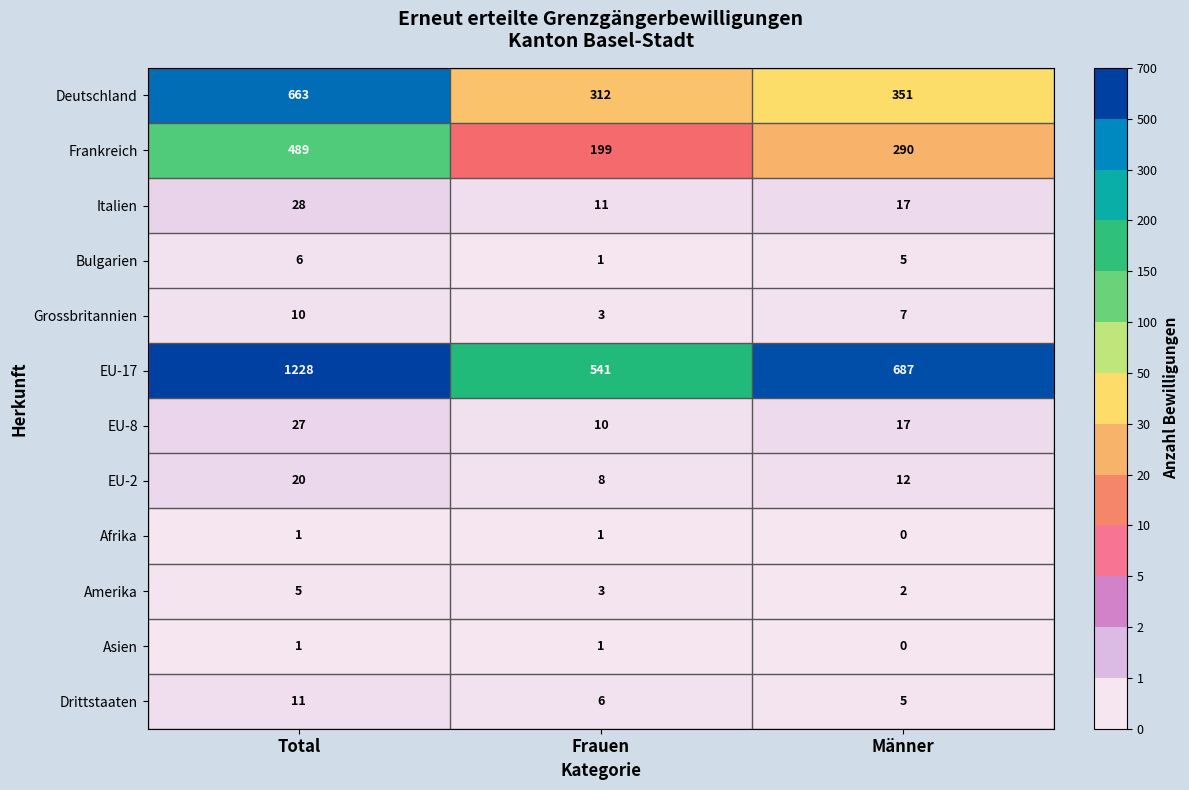

What is the spread (max minus min) of values at Total?

1227